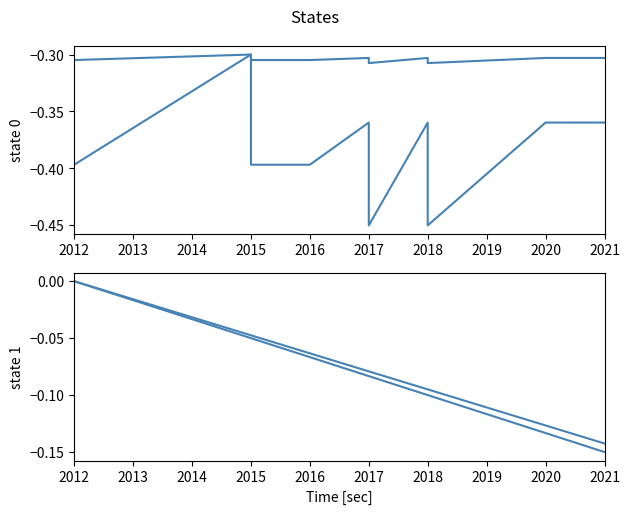

Reading left to right, extract all data points from this chart.

facility_id: -0.4	-0.3	-0.4	-0.4	-0.4	-0.4	-0.5	-0.4	-0.5	-0.4	-0.4
mass_flw_q1_qty_redv_sub_prcs: -0.3	-0.3	-0.3	-0.3	-0.3	-0.3	-0.3	-0.3	-0.3	-0.3	-0.3
mass_flow_q2_qty_sub_procd_use: 0.0	-0.0	-0.0	-0.1	-0.1	-0.1	-0.1	-0.1	-0.1	-0.1	-0.1
mass_flw_q3_qty_redv_sub_prcs: 0.0	-0.0	-0.0	-0.1	-0.1	-0.1	-0.1	-0.1	-0.1	-0.1	-0.1